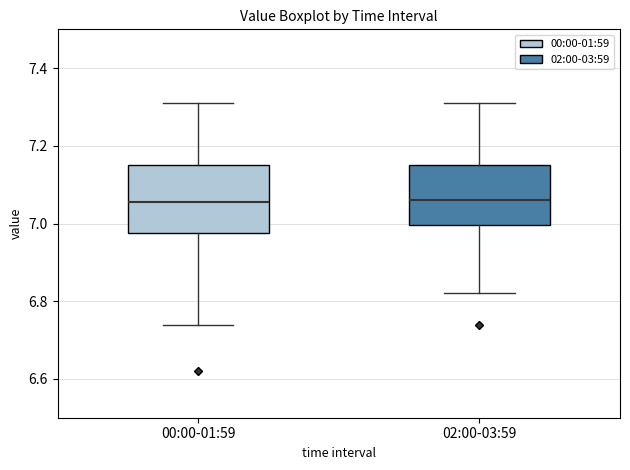

Reading left to right, transcribe this box plot: for each box, give where its median line is, the range the box spans, and where its two whiskers end, as read against the y-axis. The values are not printed on the chart, so give them approximately, as read against the axis.

00:00-01:59: median 7.06, box 6.98 to 7.16, whiskers 6.74 to 7.32
02:00-03:59: median 7.06, box 7.00 to 7.16, whiskers 6.82 to 7.32